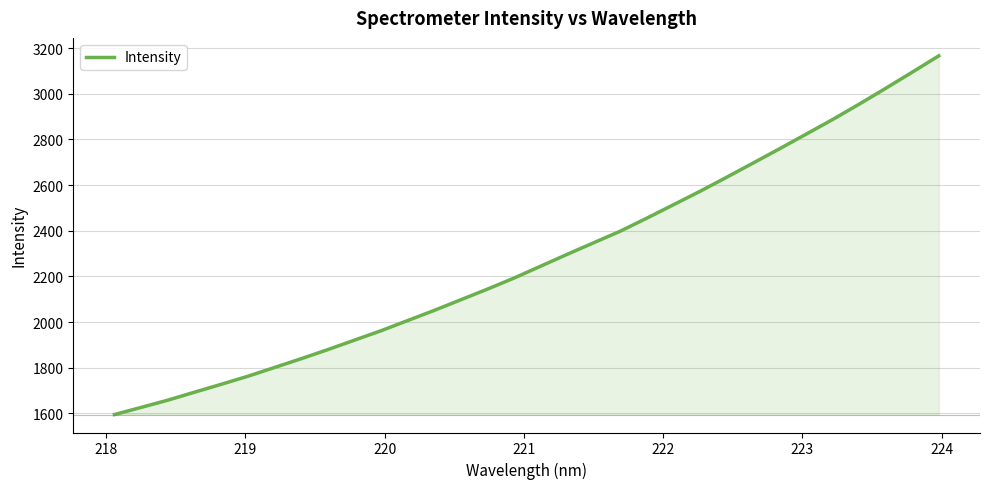

What is the difference between the maximum and minimum values?

1570.5